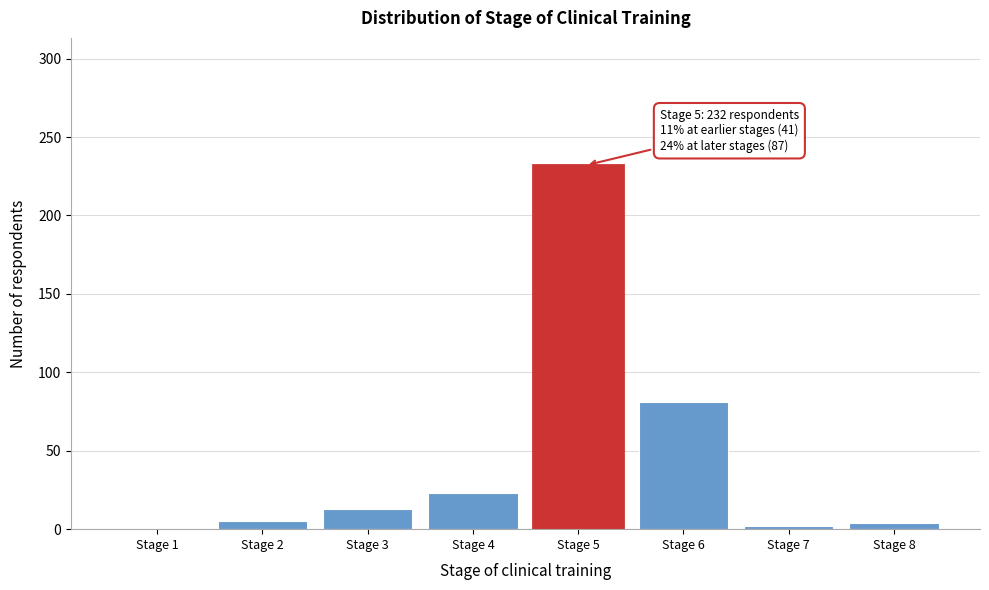

Where is the data nearest to the value 116?

Stage 6